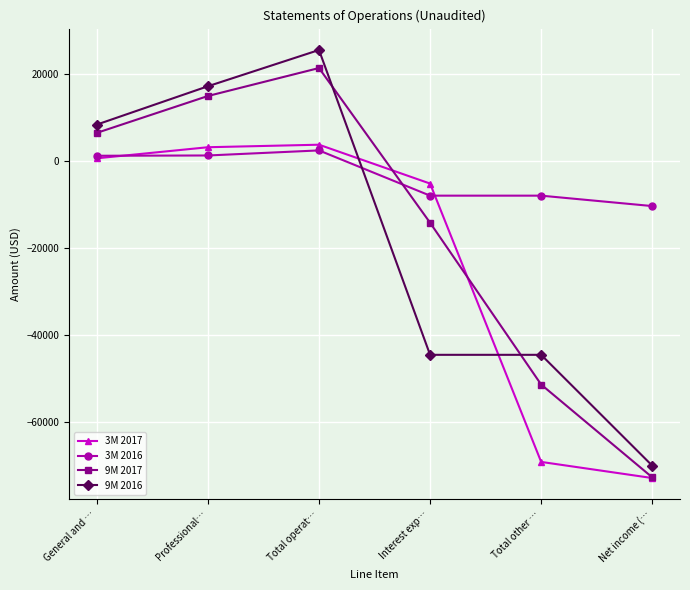

Rank the series by their maximum value, from lowest to highest.

3M 2016, 3M 2017, 9M 2017, 9M 2016